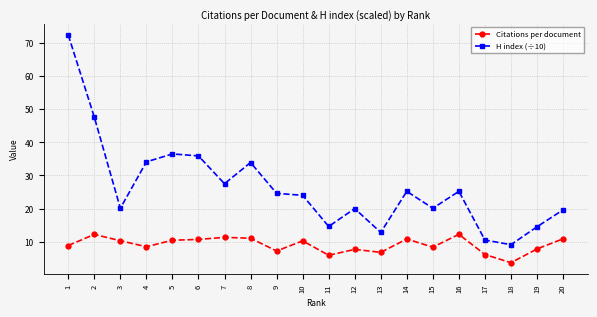

What is the spread (max minus min) of values at 13?

6.0